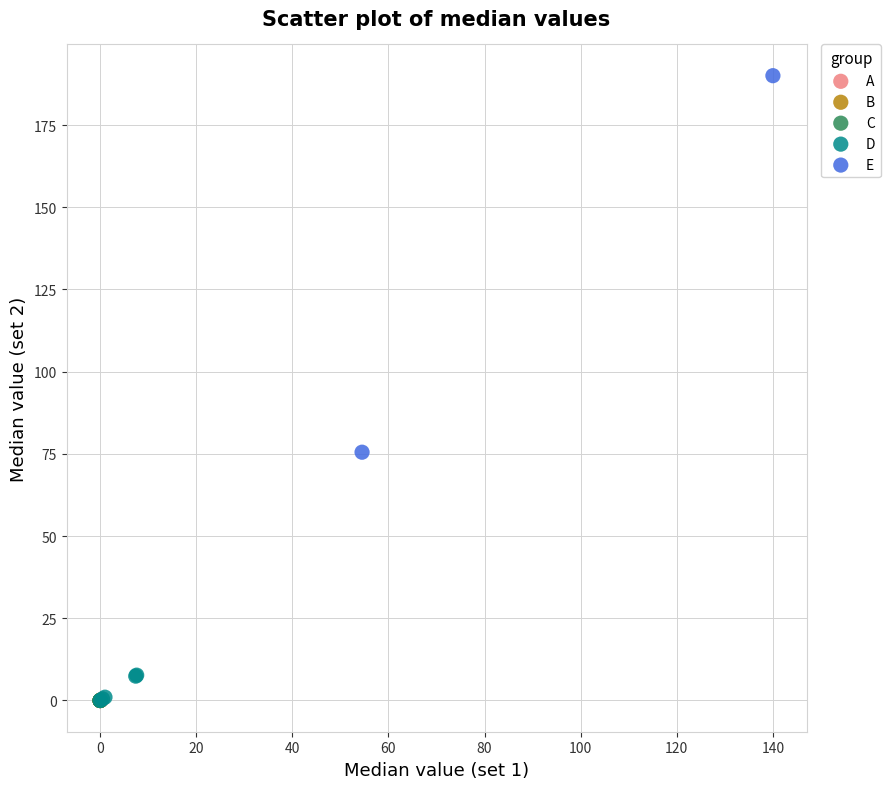

Which series has the widest spread of Y values?

E